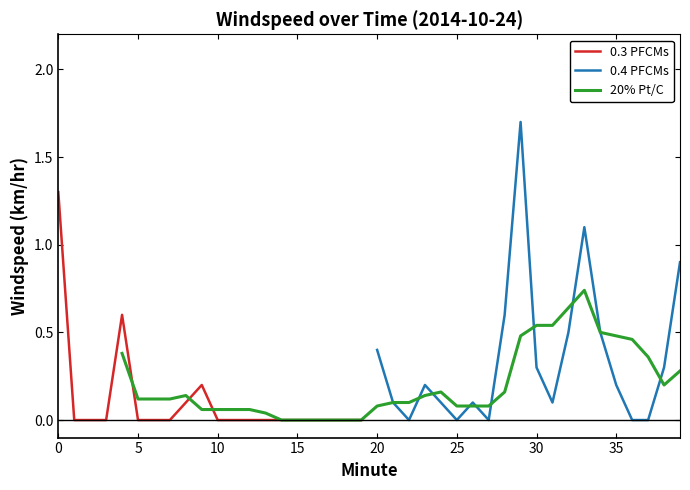

Is it true that 0.4 PFCMs equals 0.4 at 20?

True